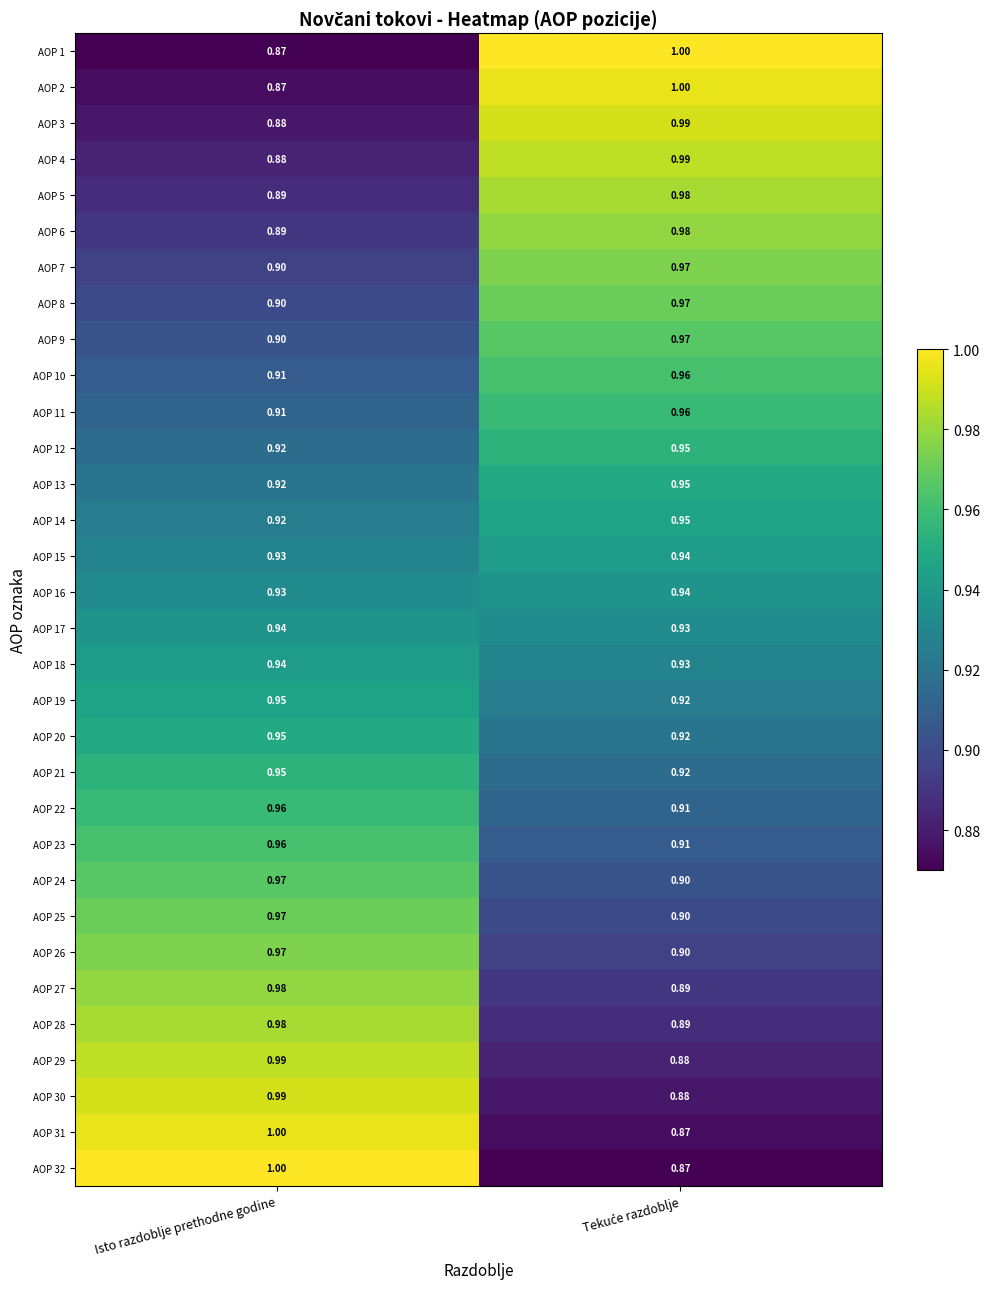

At which label does AOP 22 reach its peak?

Isto razdoblje prethodne godine